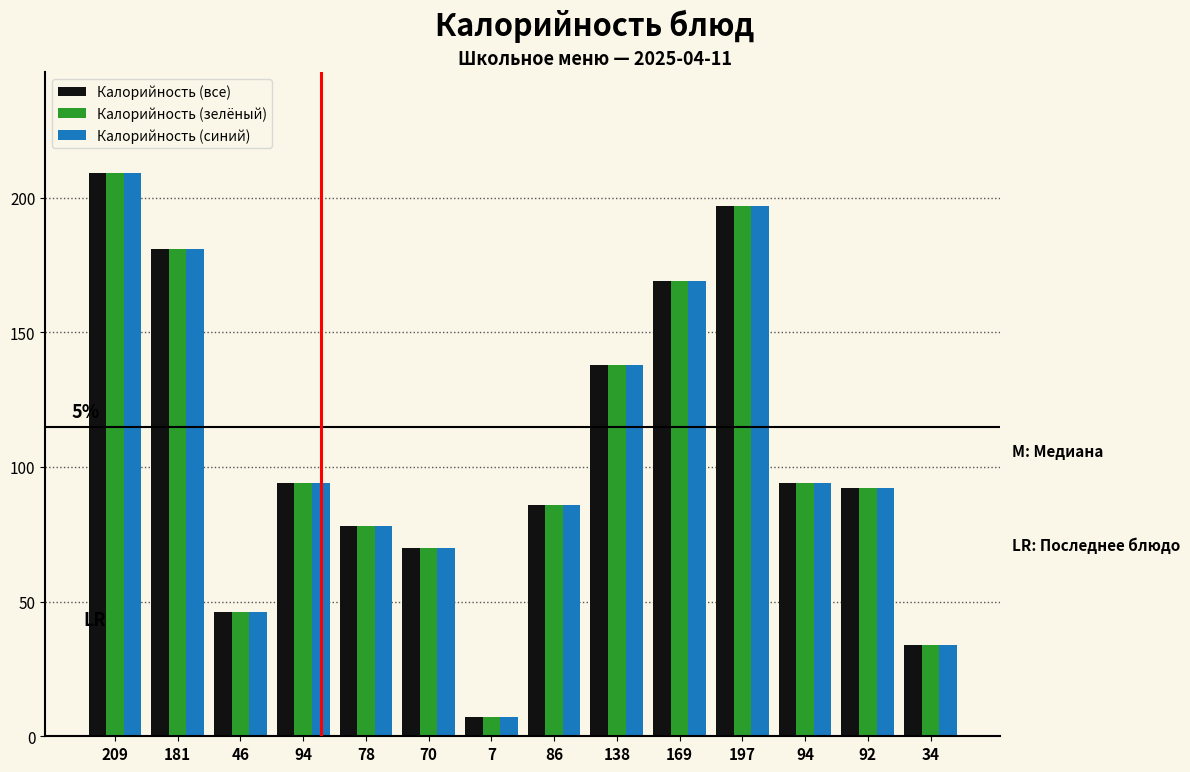

How many series are shown in this chart?

3